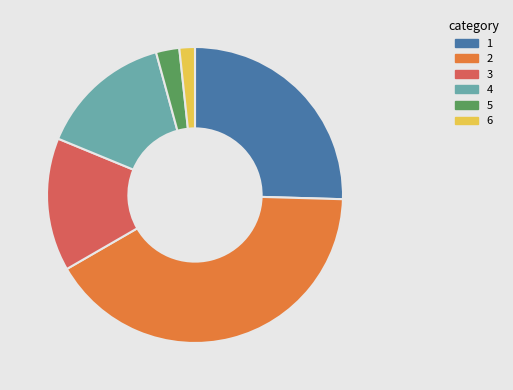

What is the smallest slice in the pie chart?

6